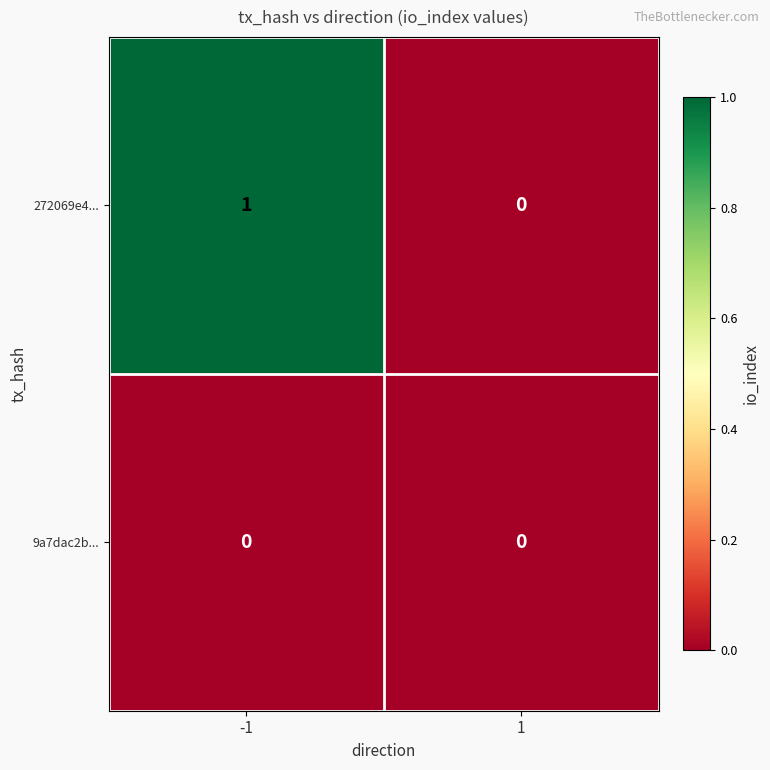

Which series has the largest range (max minus min)?

272069e4...